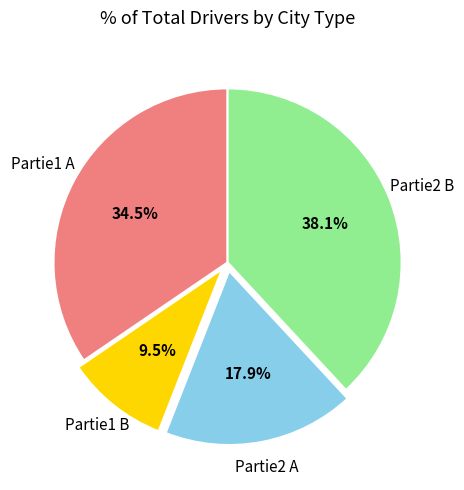

Is there any slice that represents more than half of the pie?

No